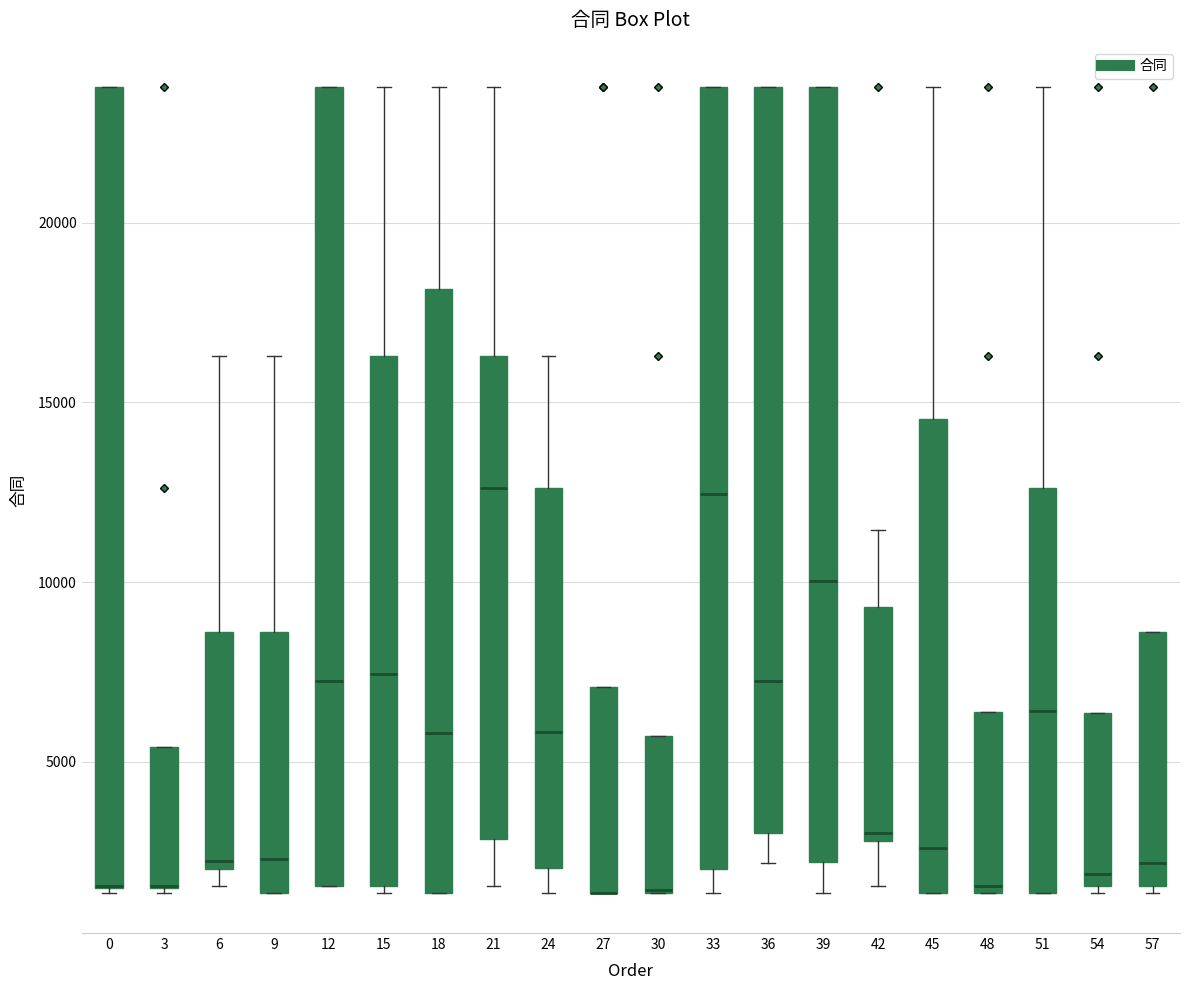

Reading left to right, transcribe this box plot: for each box, give where its median line is, the range the box spans, and where its two whiskers end, as read against the y-axis. The values are not printed on the chart, so give them approximately, as read against the axis.

0: median 1500 (drawn on the box's lower edge), box 1500 to 24000, whiskers 1500 to 24000
3: median 1500 (drawn on the box's lower edge), box 1500 to 5500, whiskers 1500 to 5500
6: median 2000 (just above the box's lower edge), box 2000 to 8500, whiskers 1500 to 16500
9: median 2500, box 1500 to 8500, whiskers 1500 to 16500
12: median 7000, box 1500 to 24000, whiskers 1500 to 24000
15: median 7500, box 1500 to 16500, whiskers 1500 (just below the box's lower edge) to 24000
18: median 6000, box 1500 to 18000, whiskers 1500 to 24000
21: median 12500, box 3000 to 16500, whiskers 1500 to 24000
24: median 6000, box 2000 to 12500, whiskers 1500 to 16500
27: median 1500 (drawn on the box's lower edge), box 1500 to 7000, whiskers 1500 to 7000
30: median 1500 (drawn on the box's lower edge), box 1500 to 5500, whiskers 1500 to 5500
33: median 12500, box 2000 to 24000, whiskers 1500 to 24000
36: median 7500, box 3000 to 24000, whiskers 2000 to 24000
39: median 10000, box 2000 to 24000, whiskers 1500 to 24000
42: median 3000 (just above the box's lower edge), box 3000 to 9500, whiskers 1500 to 11500
45: median 2500, box 1500 to 14500, whiskers 1500 to 24000
48: median 1500 (just above the box's lower edge), box 1500 to 6500, whiskers 1500 to 6500
51: median 6500, box 1500 to 12500, whiskers 1500 to 24000
54: median 2000, box 1500 to 6500, whiskers 1500 (just below the box's lower edge) to 6500
57: median 2000, box 1500 to 8500, whiskers 1500 (just below the box's lower edge) to 8500